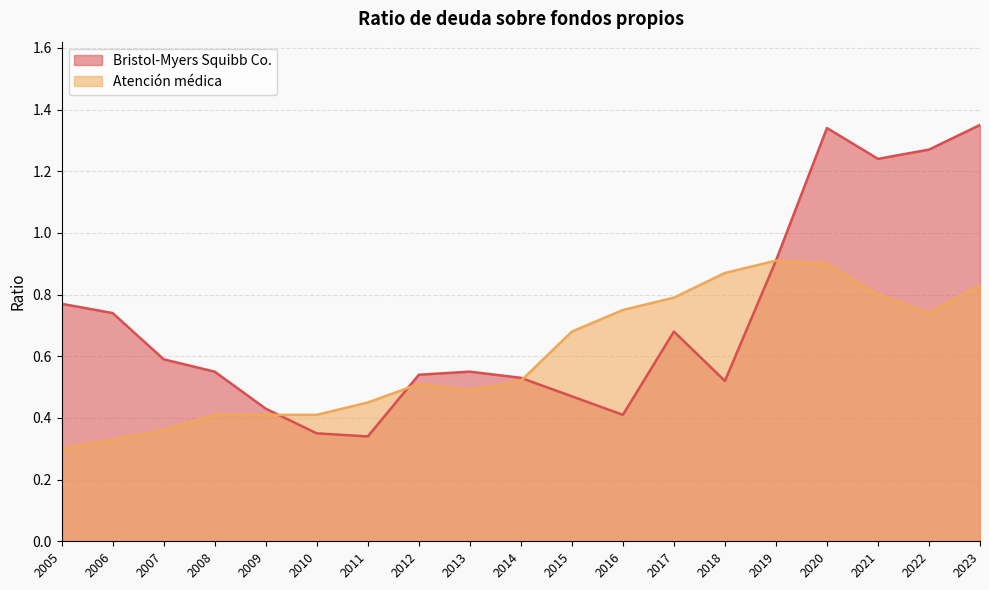

Which series changed the most between 2011 and 2016?

Atención médica